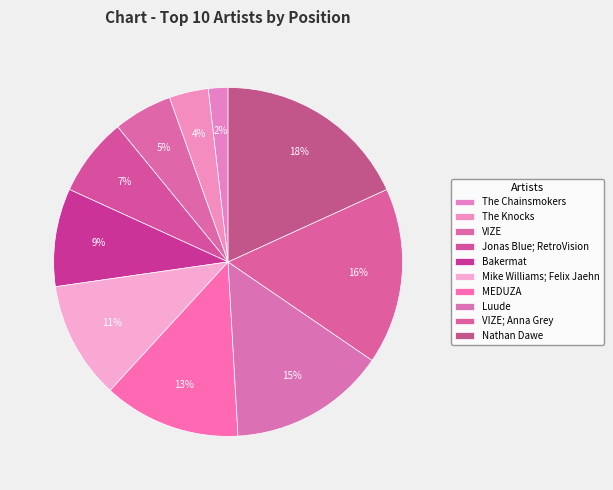

Count the number of slices in the pie.

10